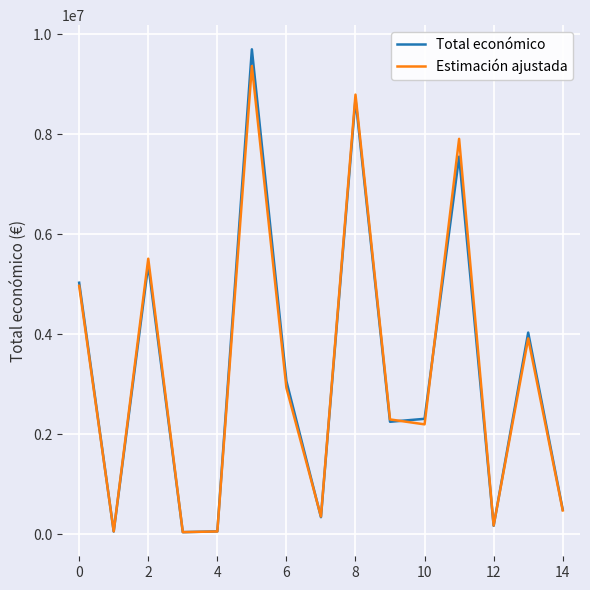

Which series has the largest range (max minus min)?

Total económico